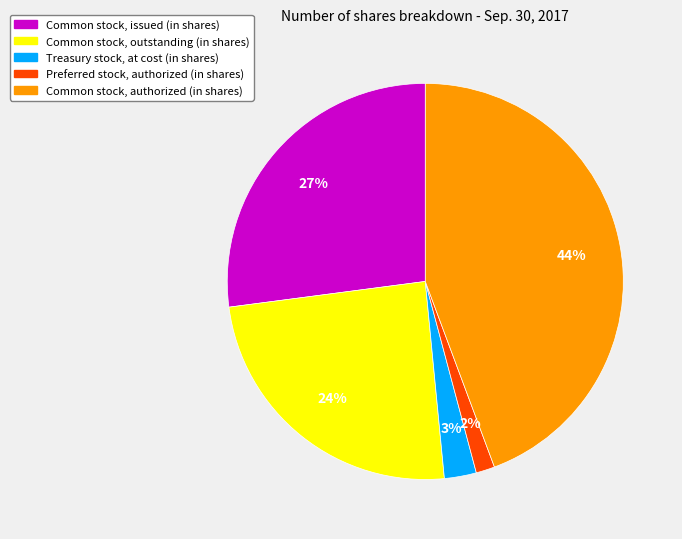

Does Common stock, issued (in shares) account for over 50% of the chart?

No